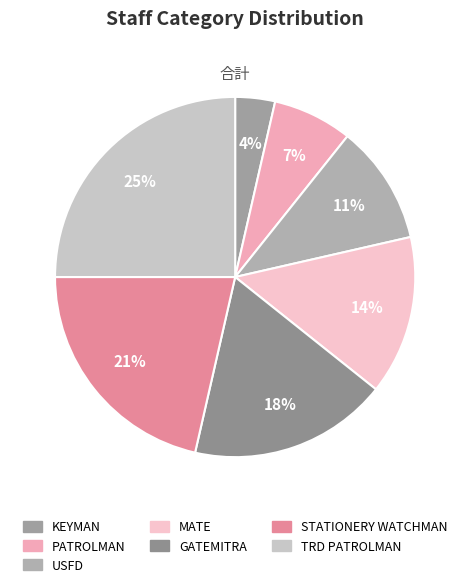

Which slice is the largest?

TRD PATROLMAN